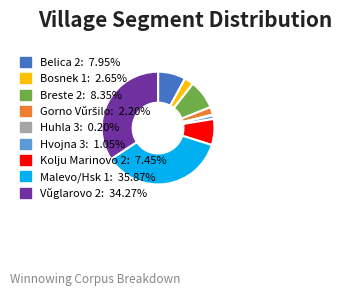

Is there any slice that represents more than half of the pie?

No